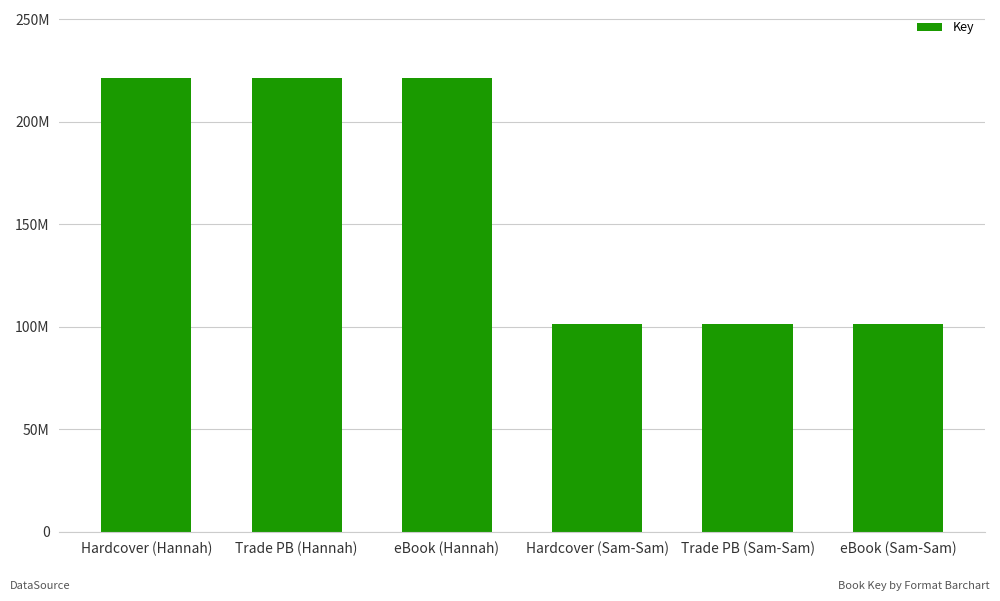

Read the value at eBook (Hannah), to the nearest 10.

221207870